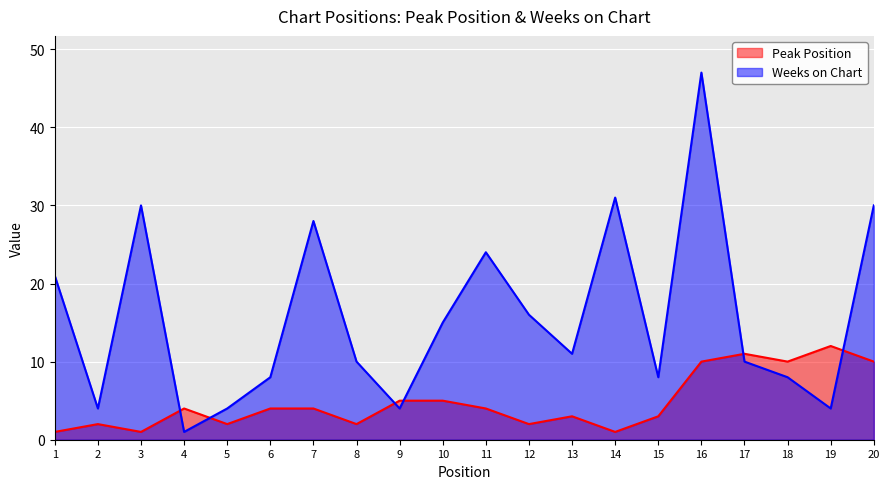

Between 8 and 13, which is larger?

13